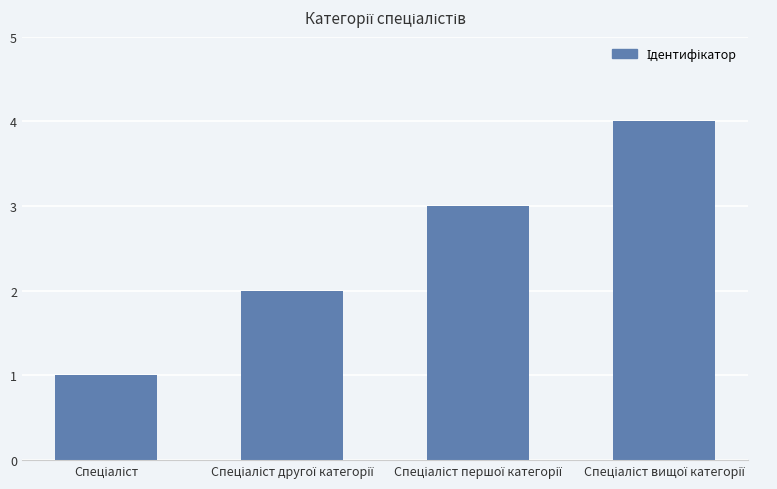

What is the greatest value displayed?

4